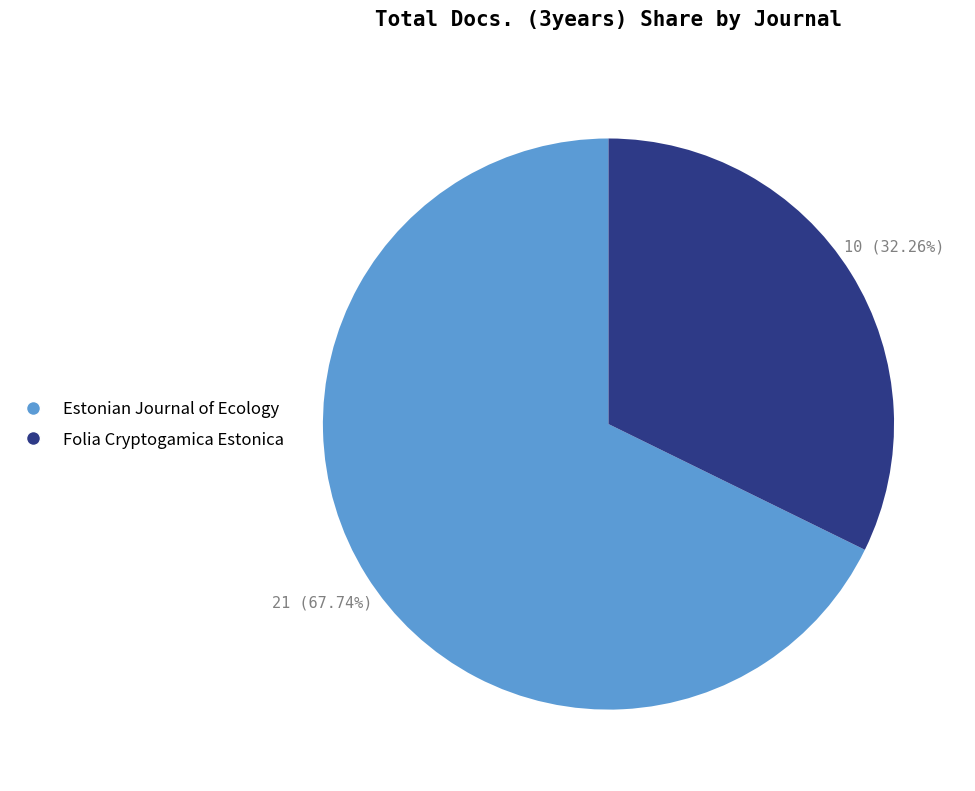

Between Estonian Journal of Ecology and Folia Cryptogamica Estonica, which is larger?

Estonian Journal of Ecology